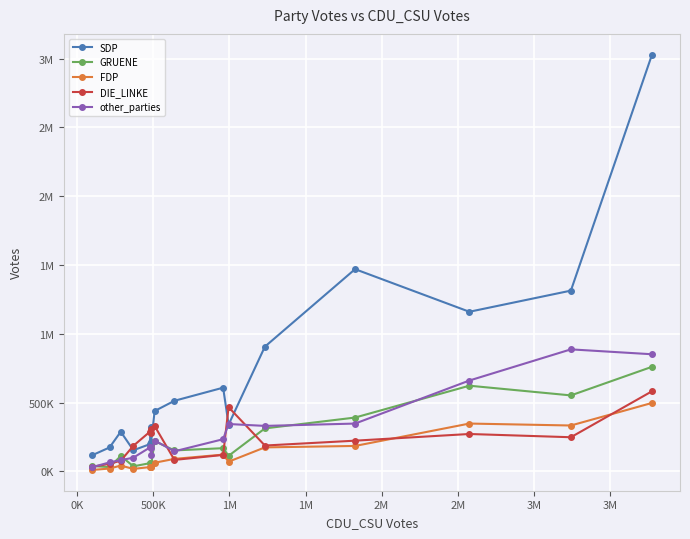

What is the lowest value of the other_parties series?

31247